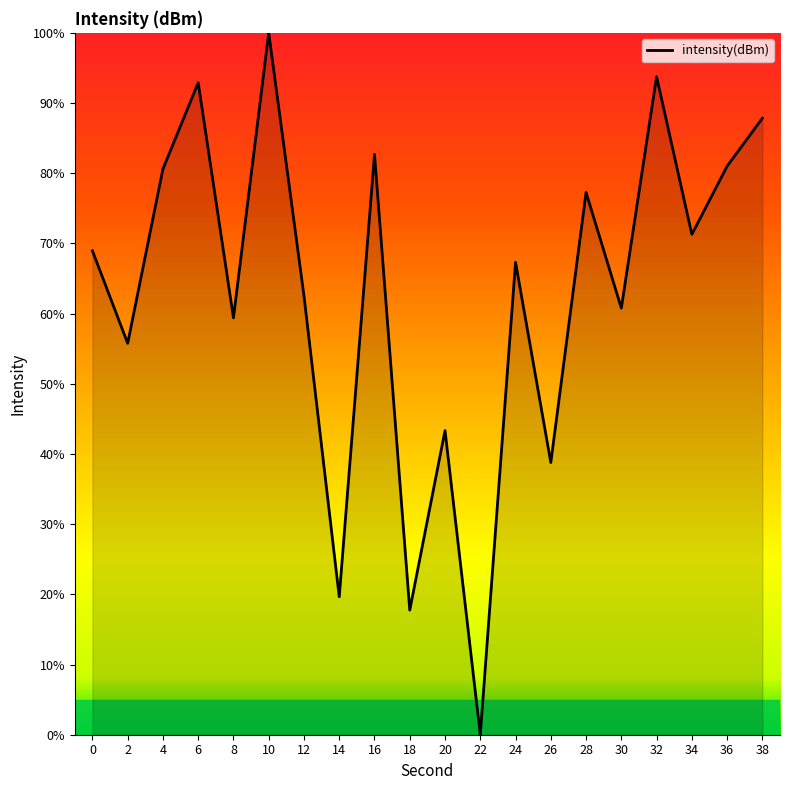

Between 10 and 14, which is larger?

10